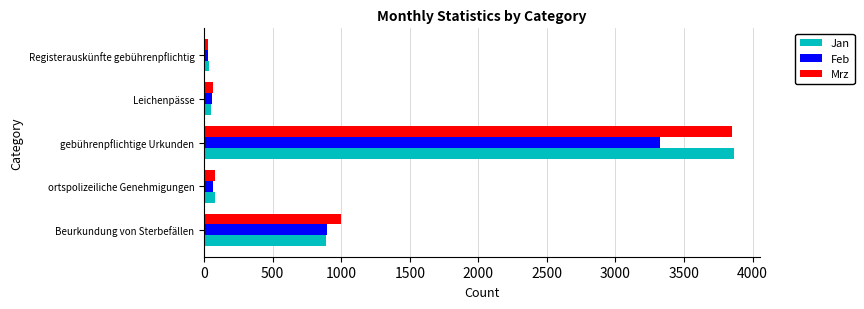

Which category has the highest value across all series?

gebührenpflichtige Urkunden